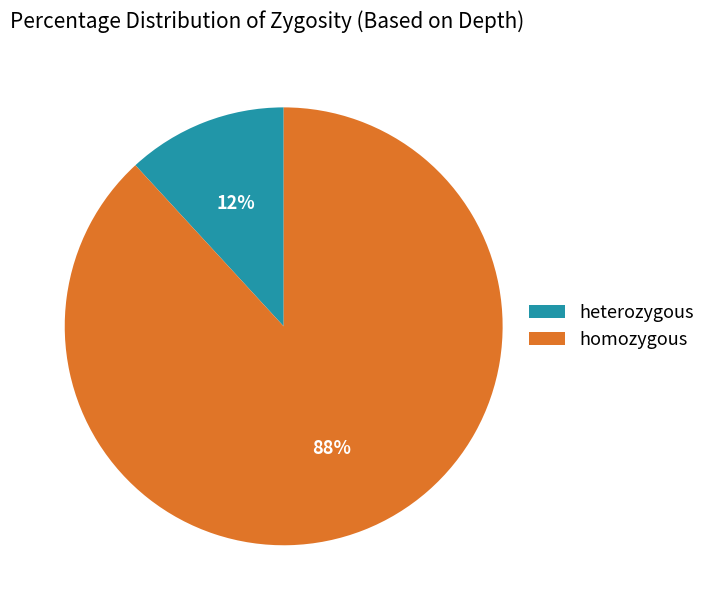

Which has a higher value, heterozygous or homozygous?

homozygous